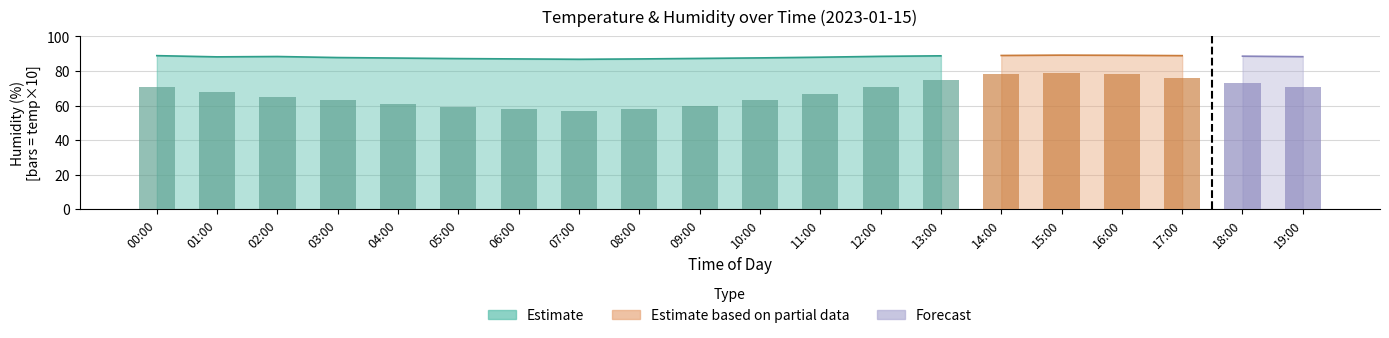

The value at 03:00 is 63. True or false?

True